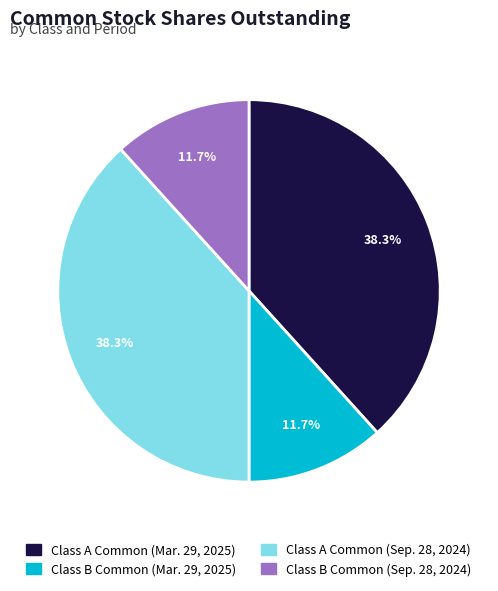

What is the total percentage of Class A Common (Sep. 28, 2024) and Class B Common (Mar. 29, 2025)?

50.0%